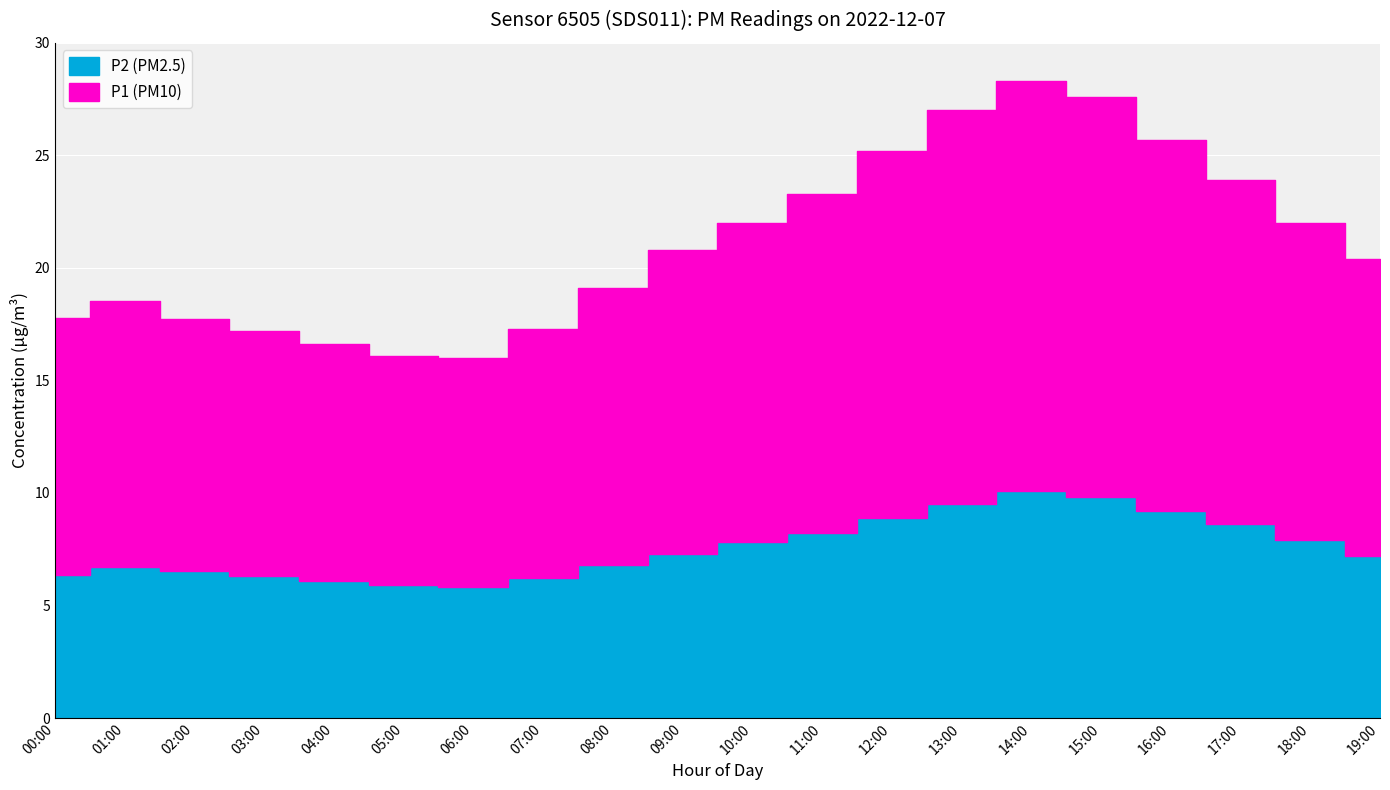

Reading left to right, what are all the values shown in this chart?

P1: 11.4	12.0	11.8	11.2	10.9	10.5	10.2	11.1	12.3	13.5	14.2	15.1	16.3	17.5	18.2	17.8	16.5	15.3	14.1	13.2
P2: 6.4	6.7	6.5	6.3	6.1	5.9	5.8	6.2	6.8	7.3	7.8	8.2	8.9	9.5	10.1	9.8	9.2	8.6	7.9	7.2